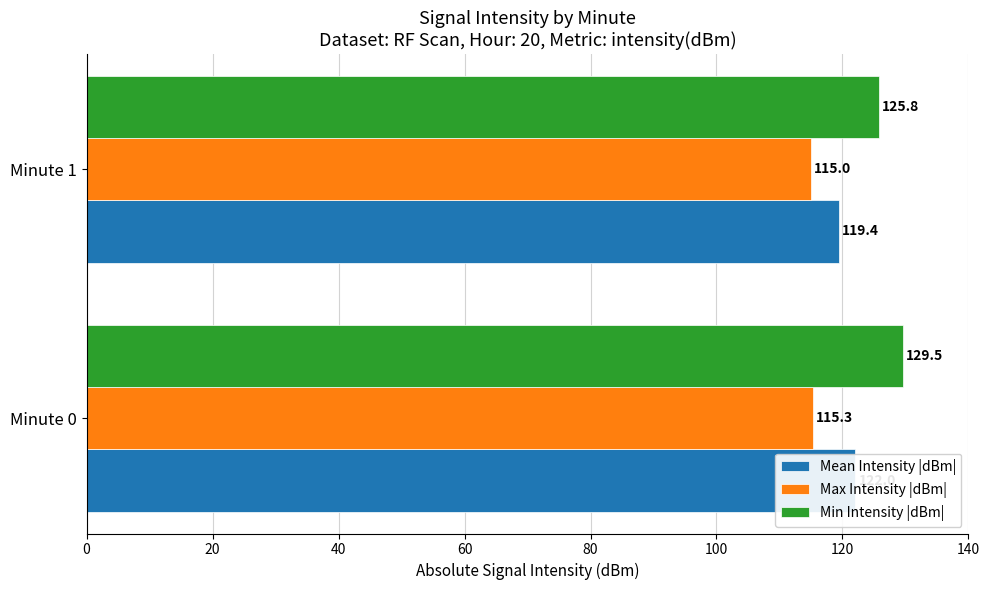

How many series are shown in this chart?

3